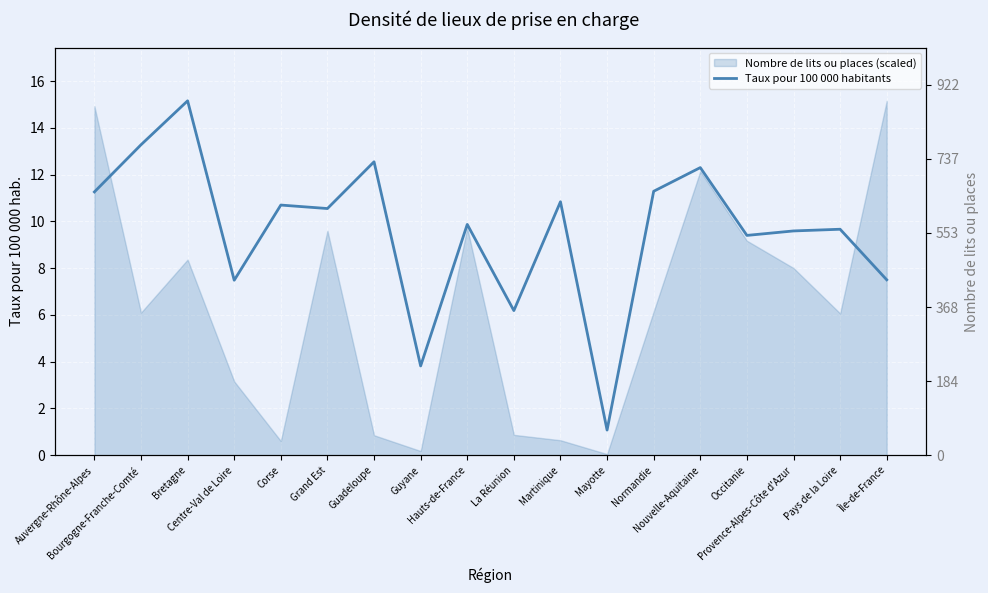

How many interior local valleys (lower than both neighbors) does the data have?

6